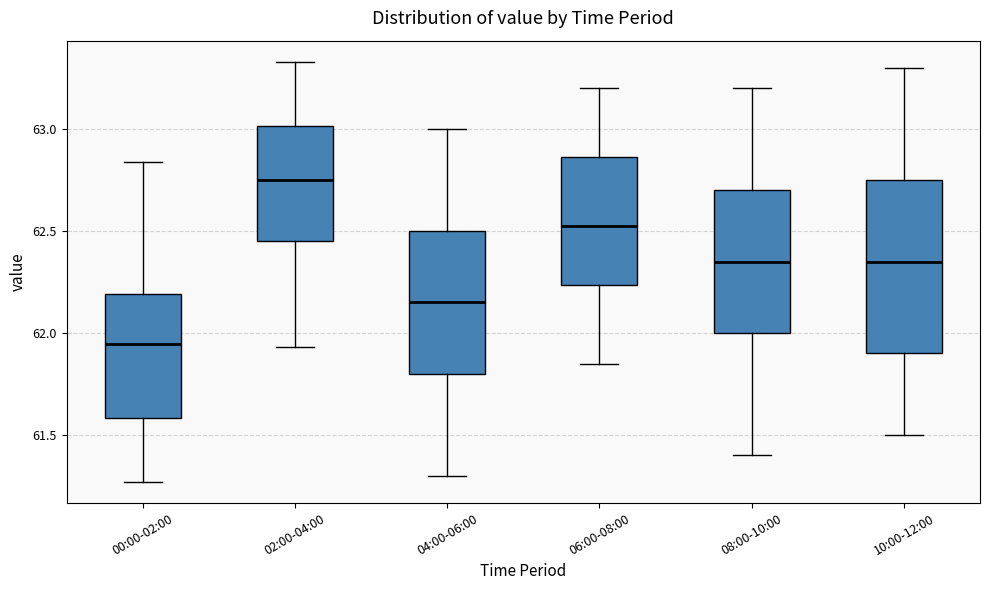

Which box is the tallest, from its lower edge to its upper edge?

10:00-12:00